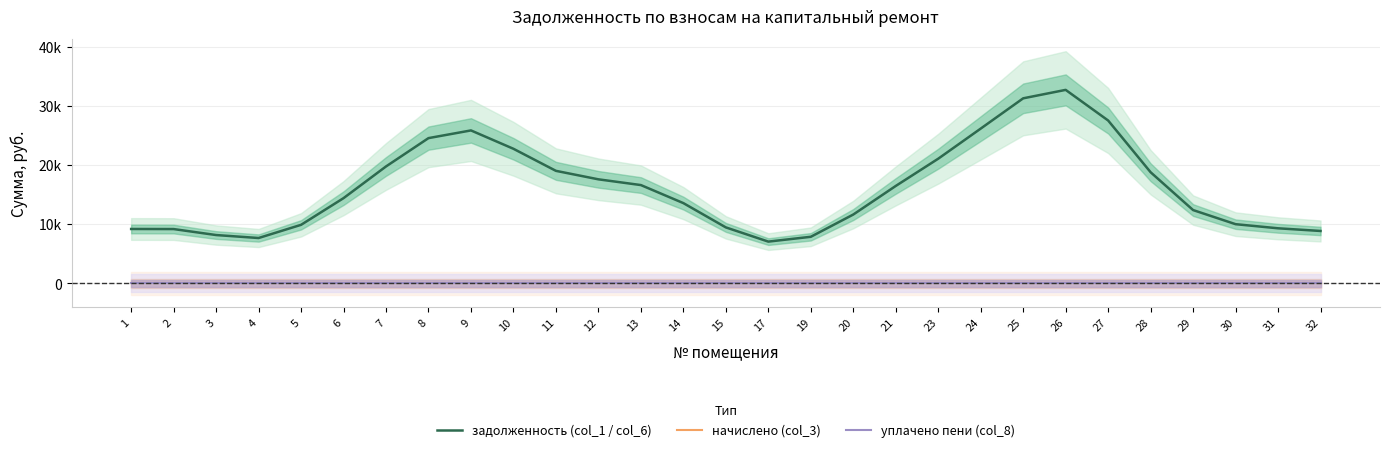

Which series has the largest total across all categories?

задолженность (col_1 / col_6)